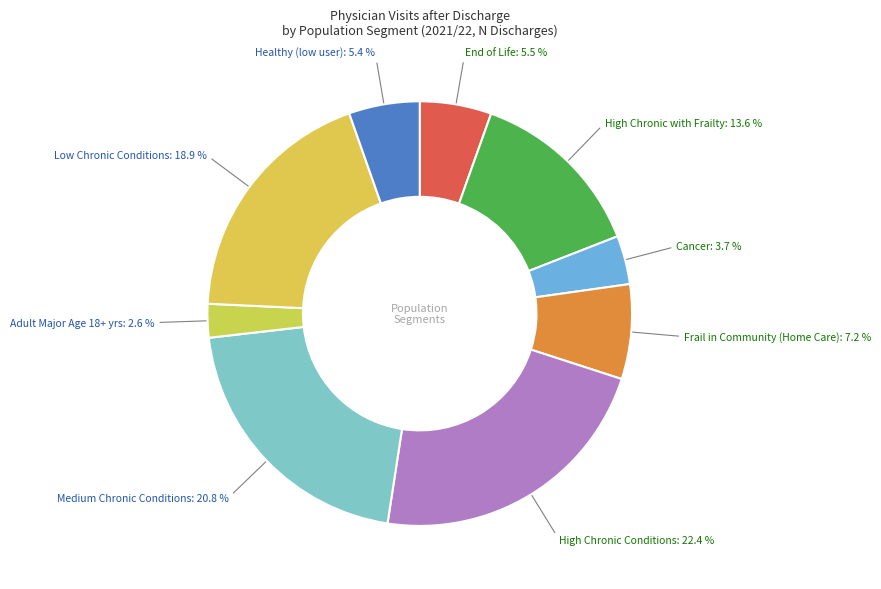

To the nearest percent, what percentage of the pie is Adult Major Age 18+ yrs?

3%